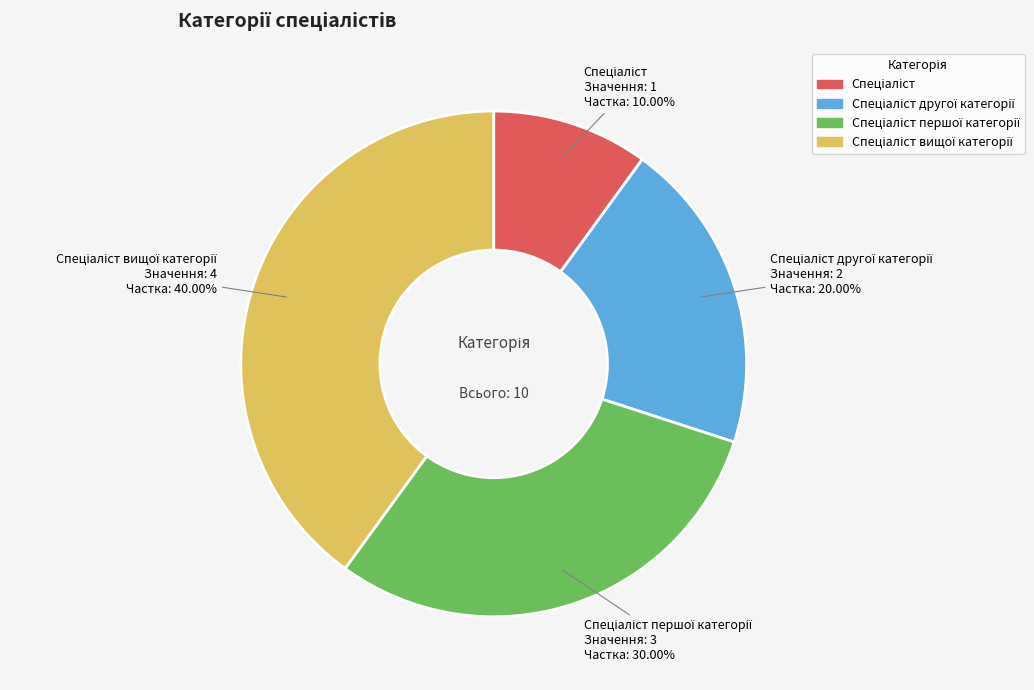

Does any single category account for the majority?

No